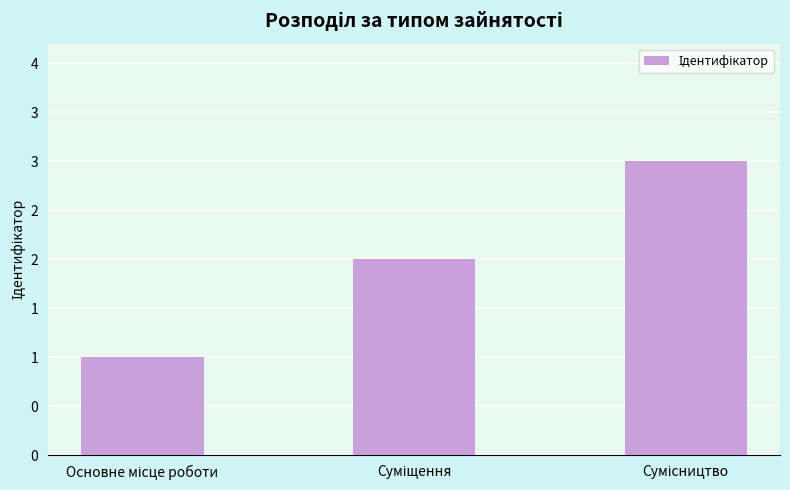

What is the difference between the maximum and minimum values?

2